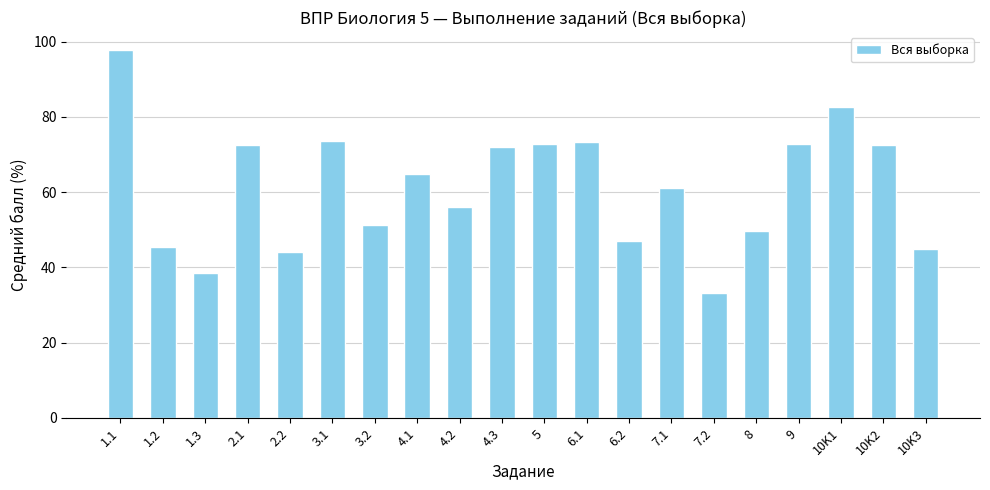

Does the chart contain stacked bars?

No